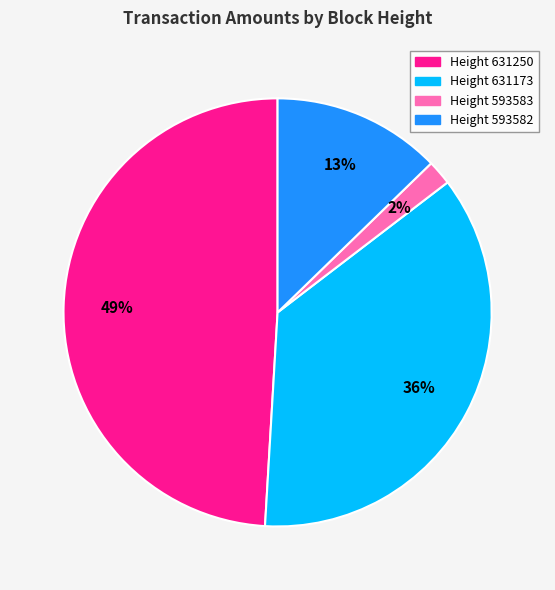

Between Height 631173 and Height 593582, which is larger?

Height 631173